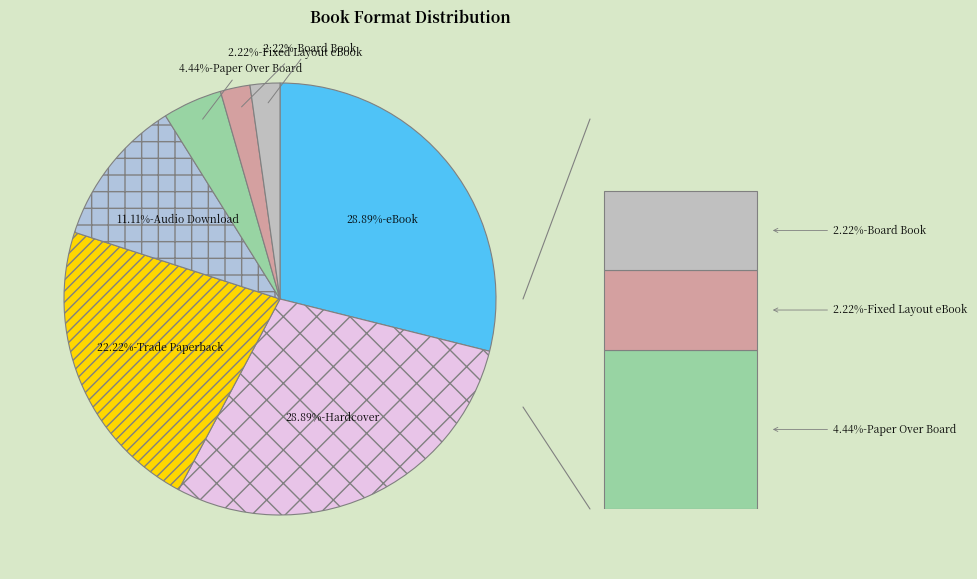

Which slice is the smallest?

Fixed Layout eBook